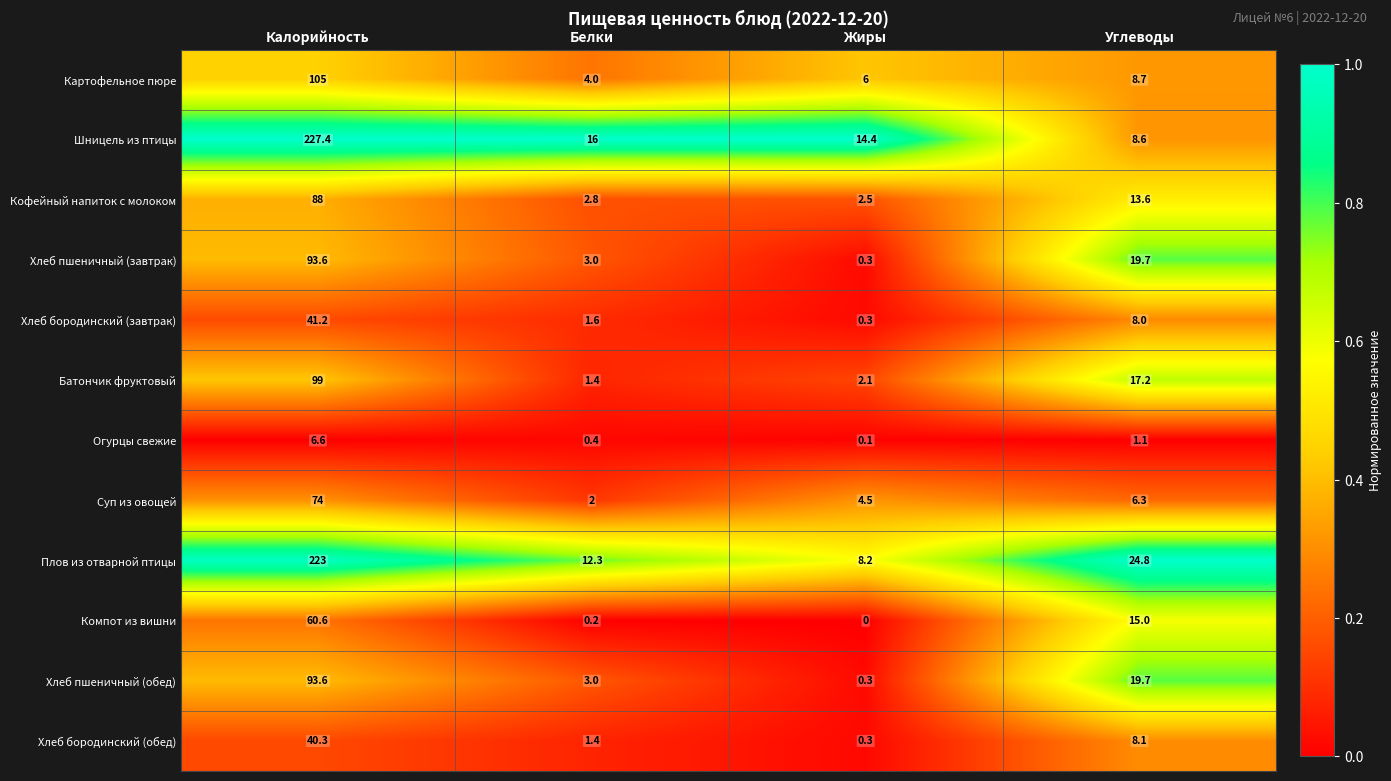

Which label corresponds to the largest value in the chart?

Калорийность